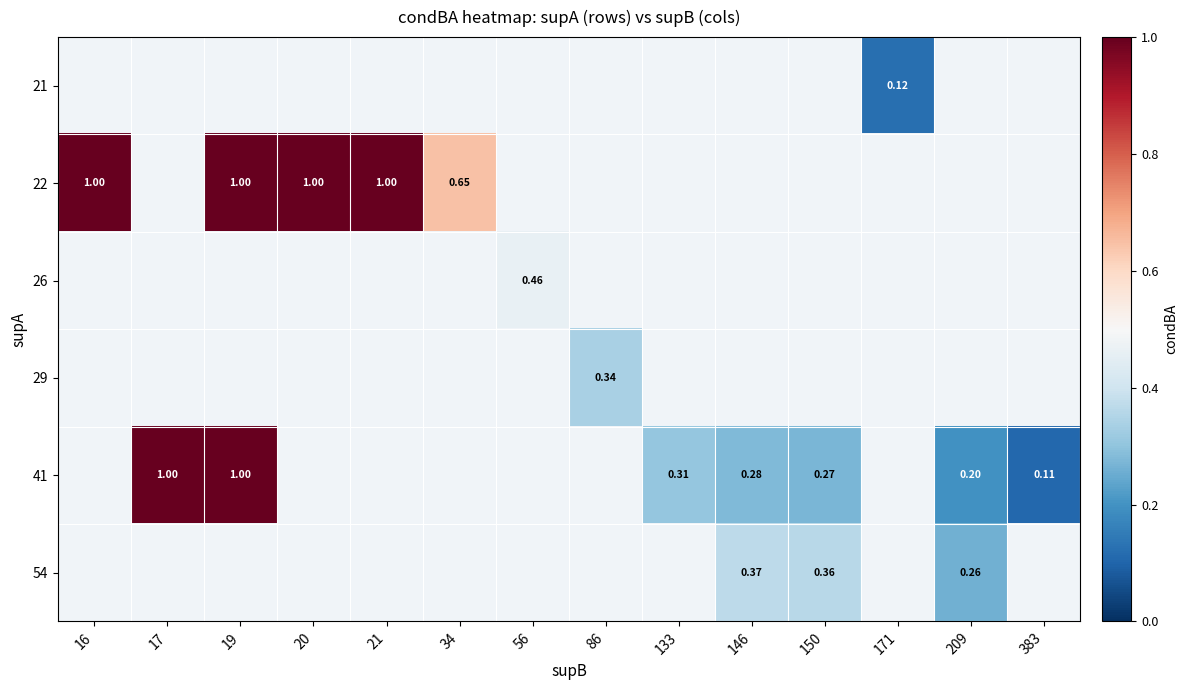

At which category does the chart reach its peak across all series?

16